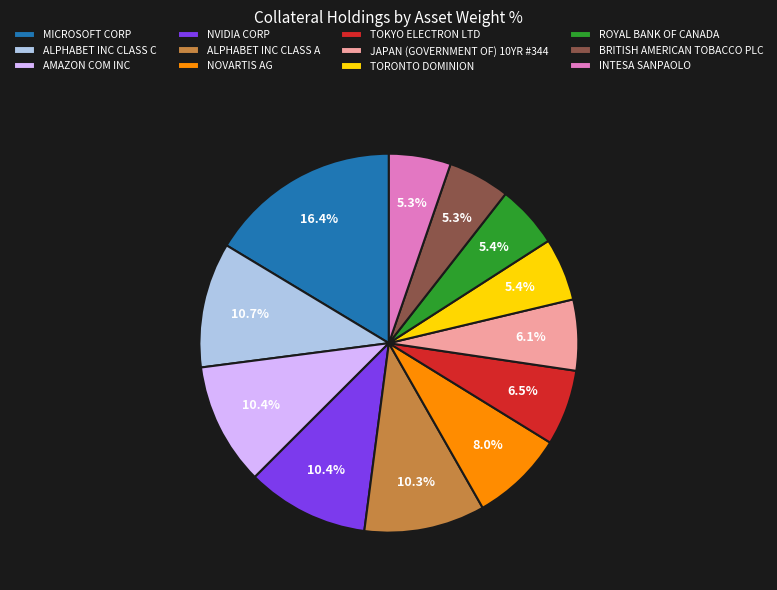

Is it true that TOKYO ELECTRON LTD is 19% of the pie?

False